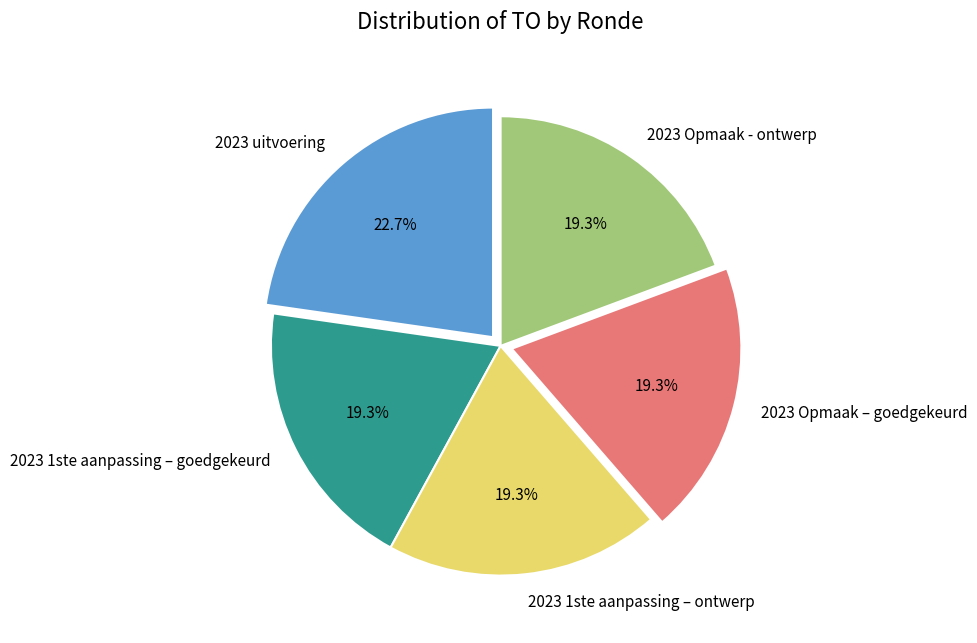

Is 2023 1ste aanpassing – goedgekeurd the majority of the pie?

No